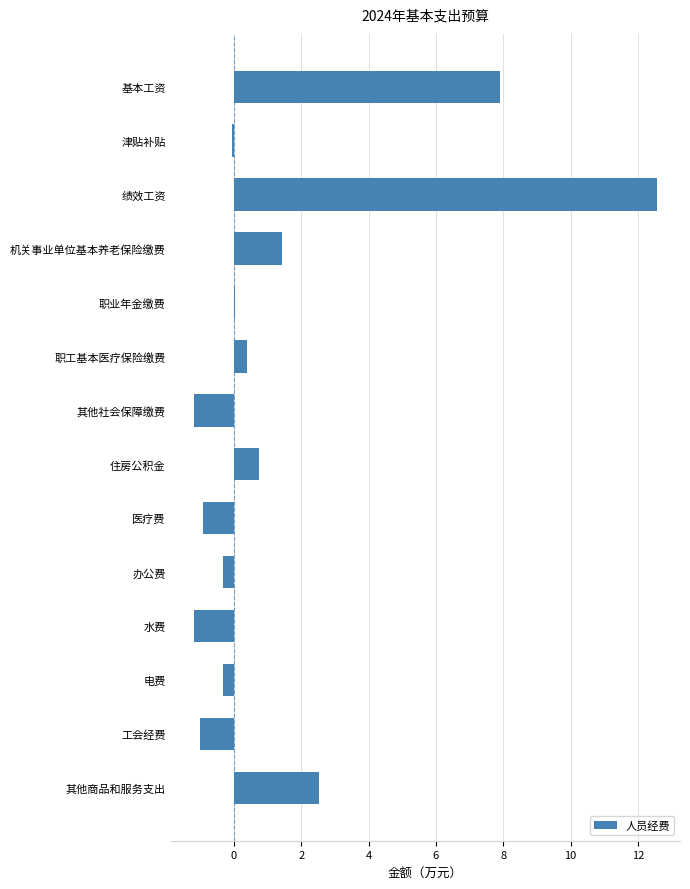

True or false: the data shows -1.0 at 工会经费.

True